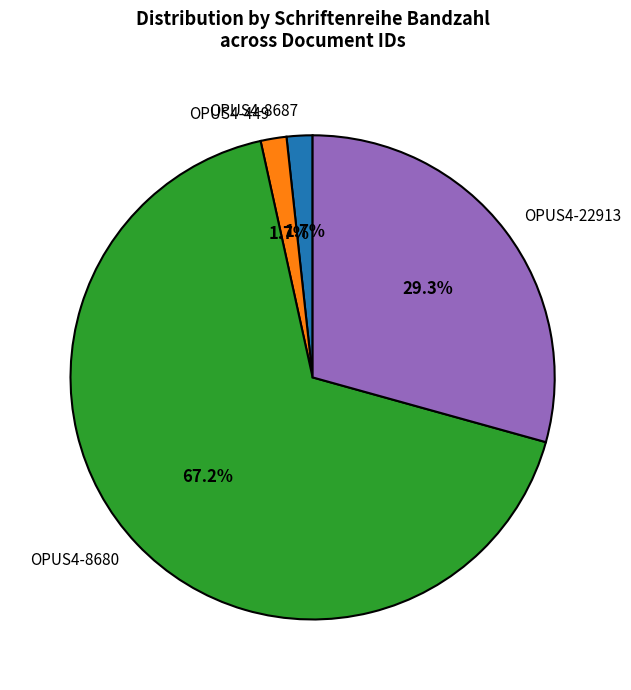

To the nearest percent, what is the difference between the largest and smallest slice percentages?

66%